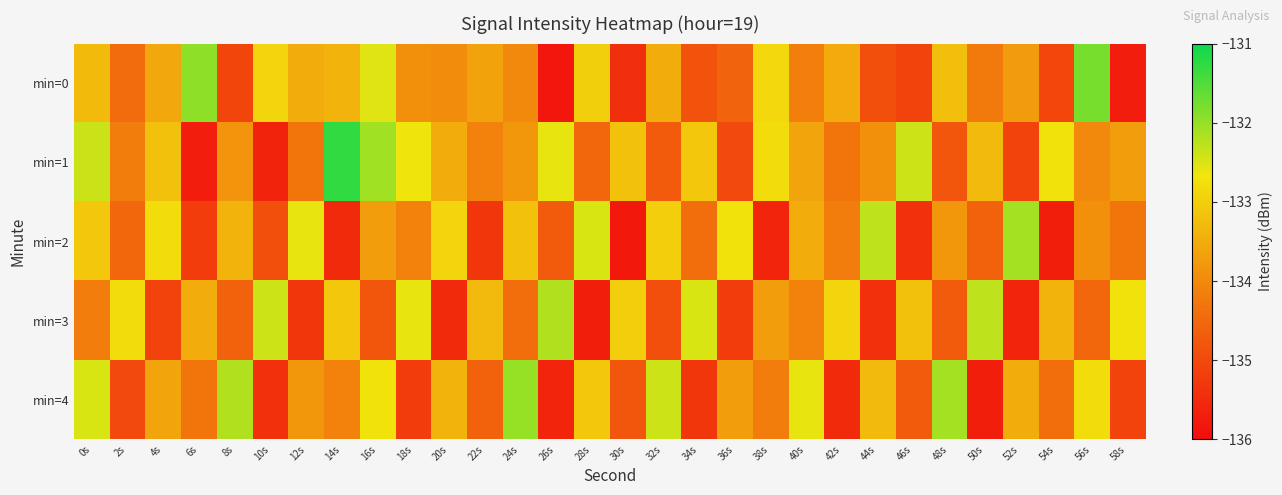

How many data points does each series have?

30